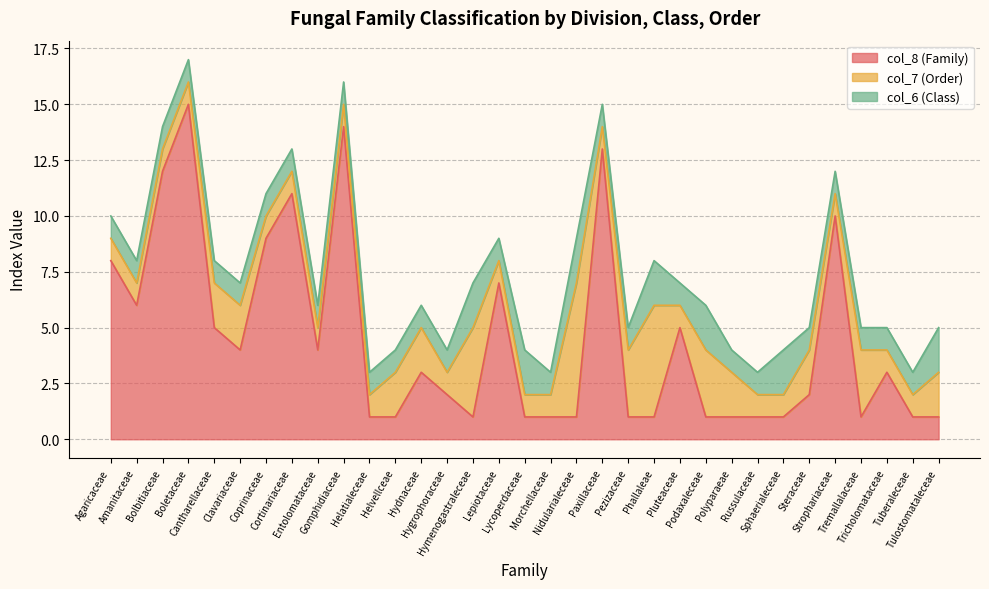

True or false: col_6 (Class) and col_7 (Order) intersect in this chart.

True